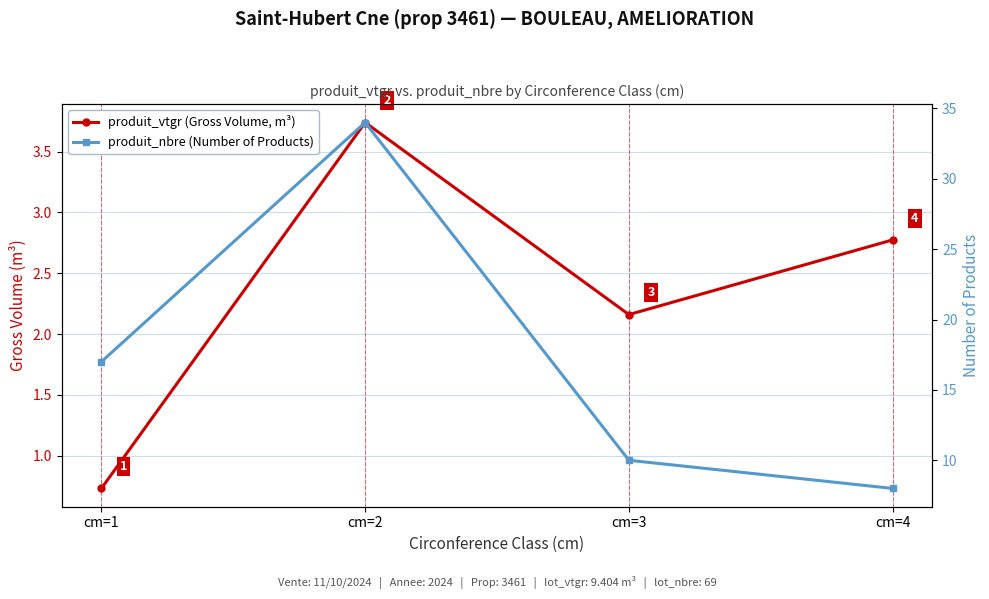

What is the maximum value shown in the chart?

34.0